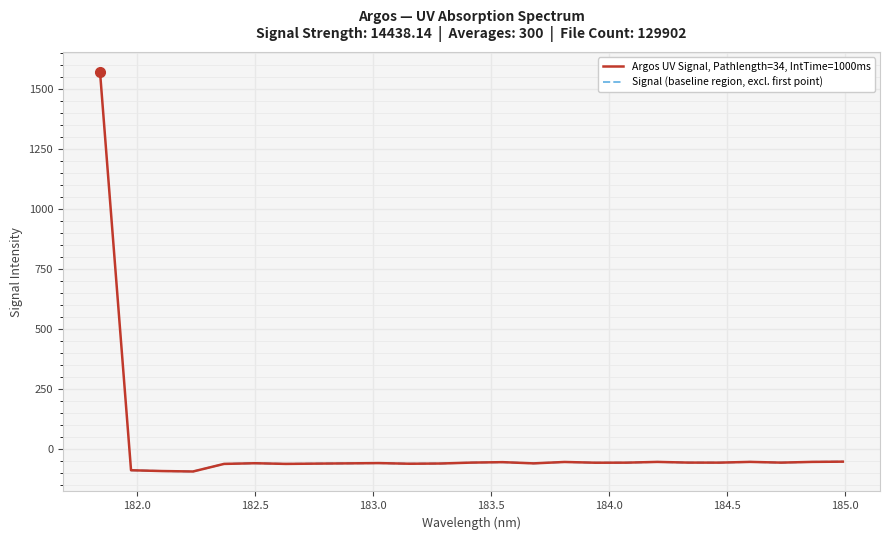

What is the minimum value shown in the chart?

-93.7